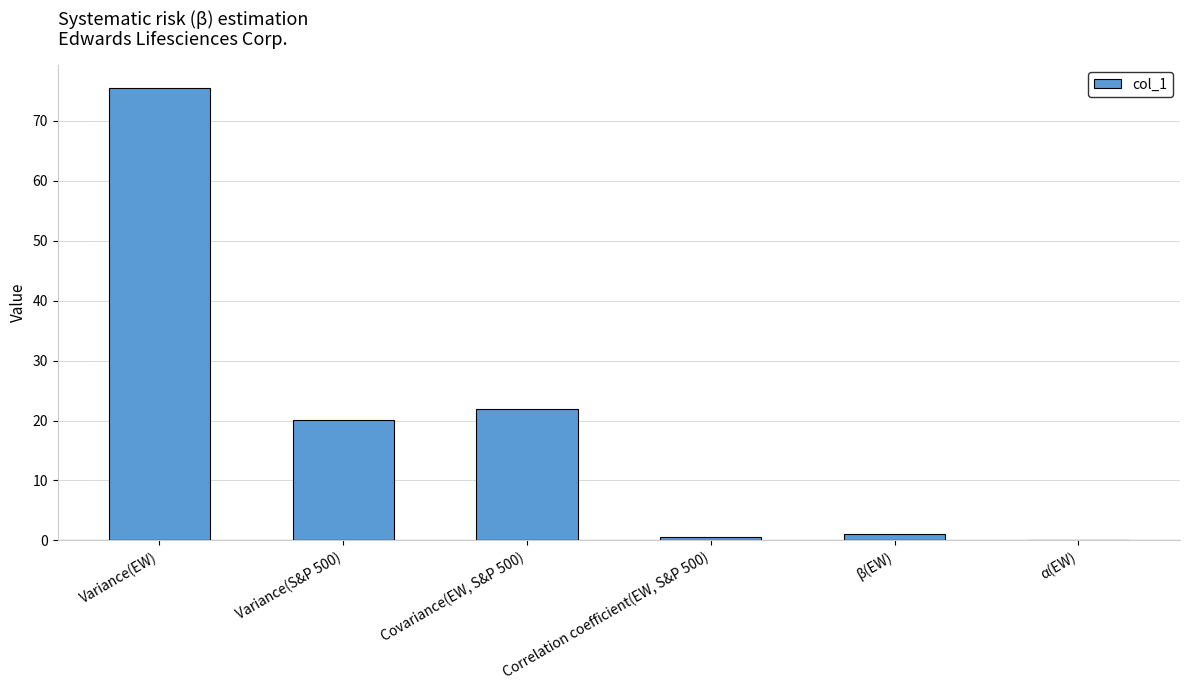

At which label does the data first exceed 20?

Variance(EW)